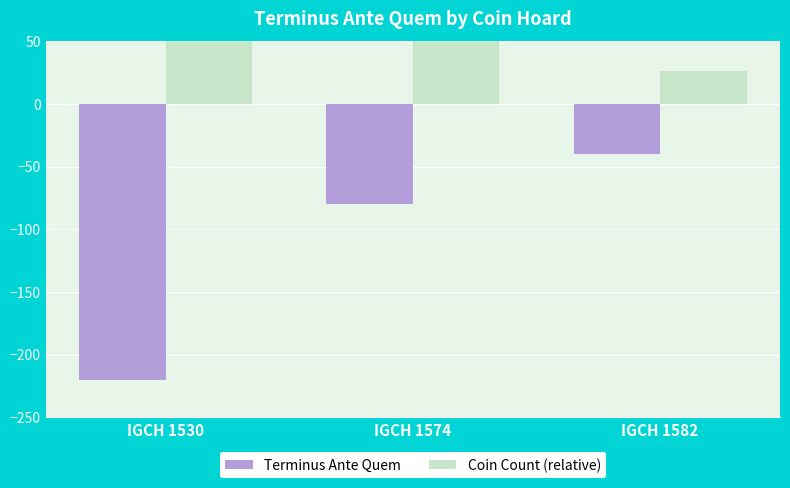

Between IGCH 1530 and IGCH 1574, which series saw the biggest shift?

Terminus Ante Quem